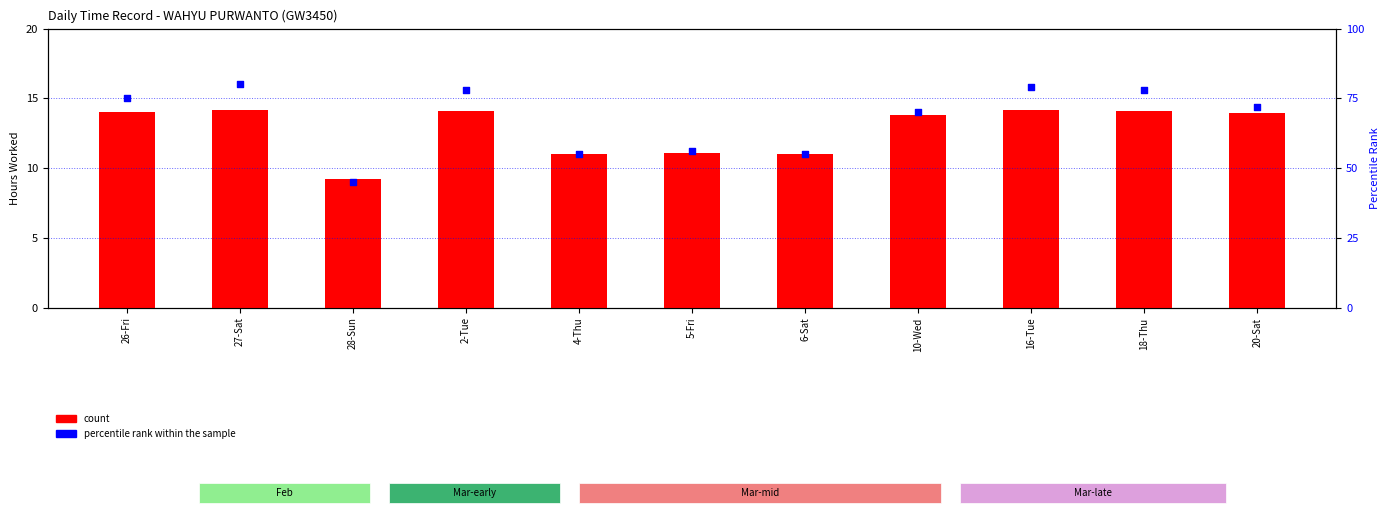

Which series has the largest Y range (max minus min)?

percentile rank within the sample